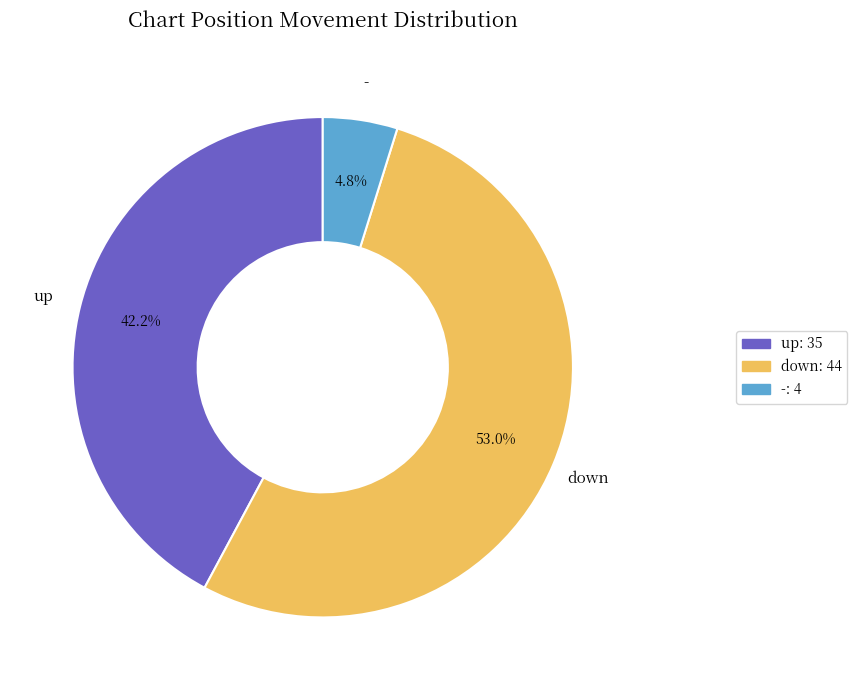

To the nearest percent, what is the combined percentage of down and -?

58%